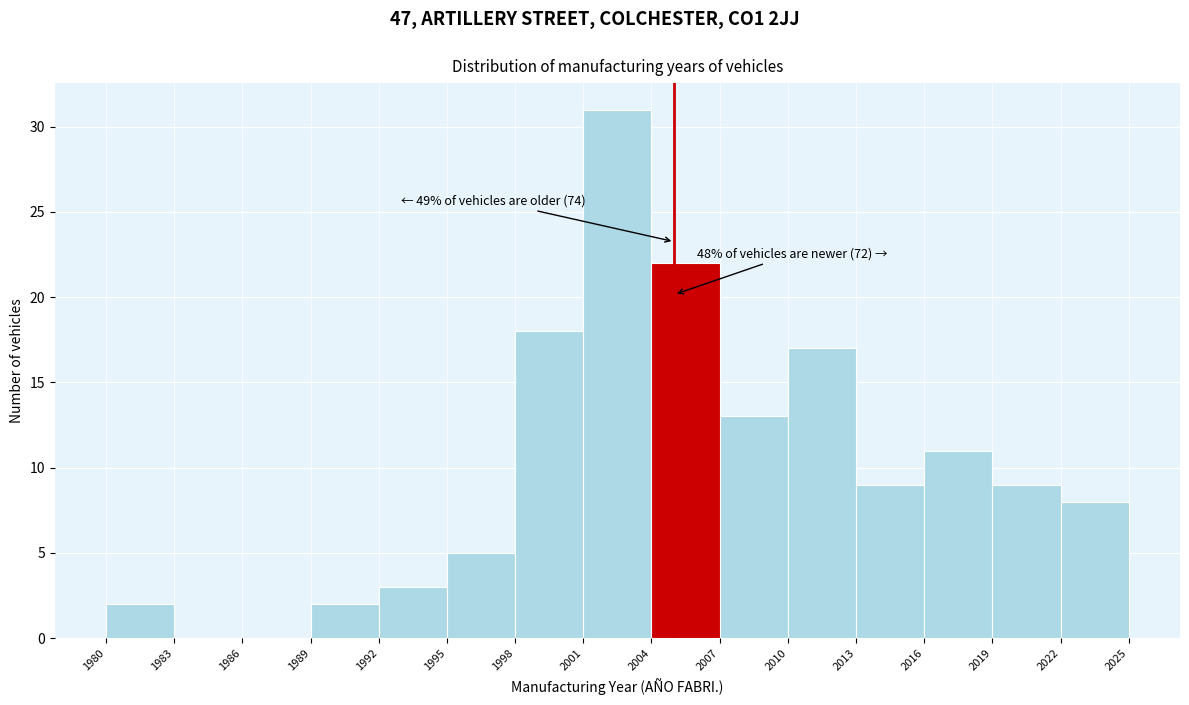

Over which range of the x-axis is the bar tallest?

2001 to 2004